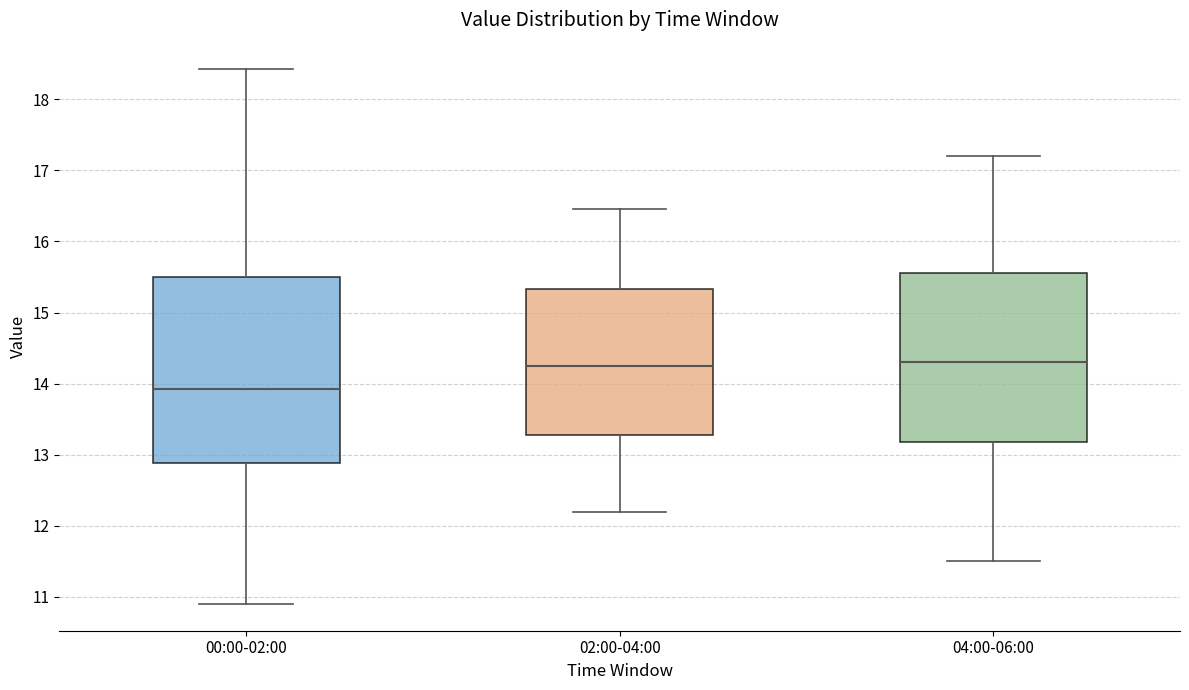

Reading left to right, read every box against the y-axis: the position of its median line, the range the box covers, and the ends of its whiskers. The values are not printed on the chart, so give them approximately, as read against the axis.

00:00-02:00: median 13.9, box 12.9 to 15.5, whiskers 10.9 to 18.4
02:00-04:00: median 14.3, box 13.3 to 15.3, whiskers 12.2 to 16.5
04:00-06:00: median 14.3, box 13.2 to 15.6, whiskers 11.5 to 17.2